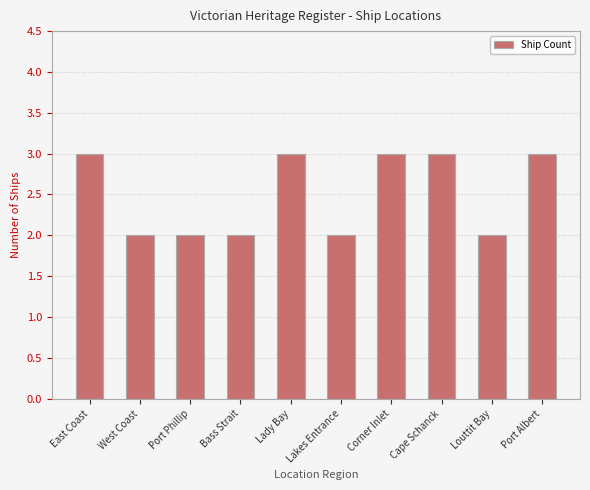

What is the difference between the second highest and second lowest values?

1